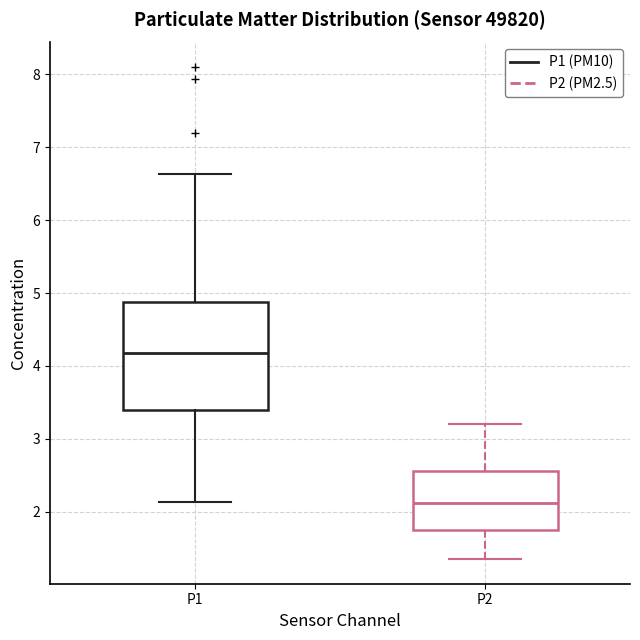

Reading left to right, transcribe this box plot: for each box, give where its median line is, the range the box spans, and where its two whiskers end, as read against the y-axis. The values are not printed on the chart, so give them approximately, as read against the axis.

P1: median 4.2, box 3.4 to 4.9, whiskers 2.1 to 6.6
P2: median 2.1, box 1.8 to 2.6, whiskers 1.4 to 3.2